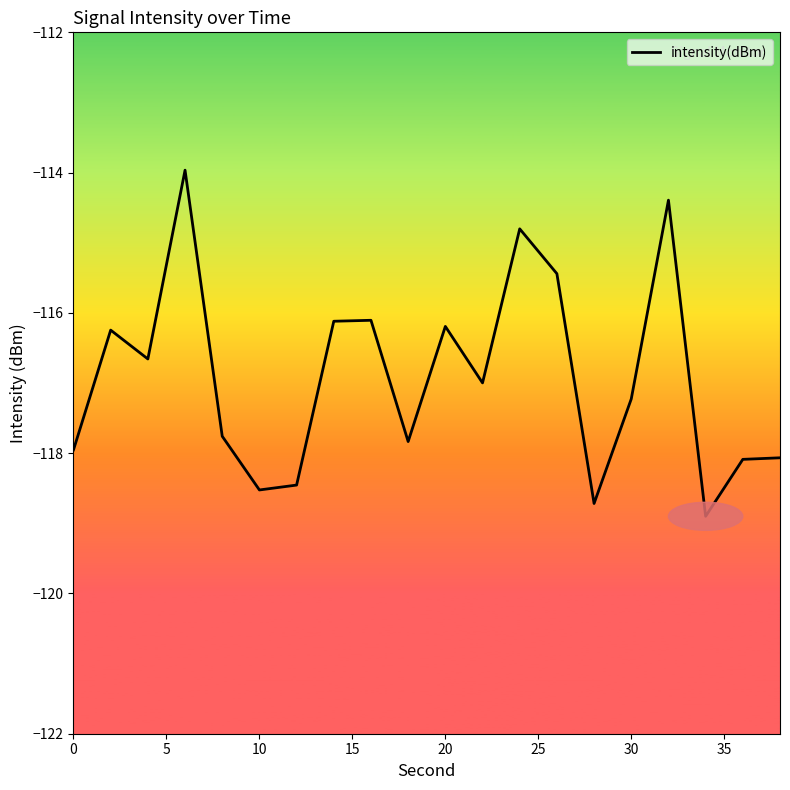

What is the maximum value shown in the chart?

-114.0